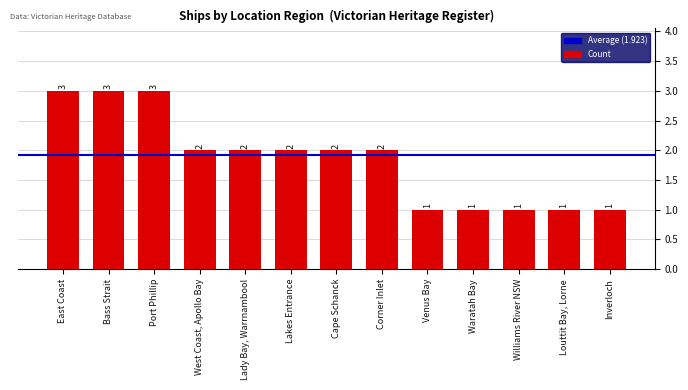

What is the maximum value shown in the chart?

3